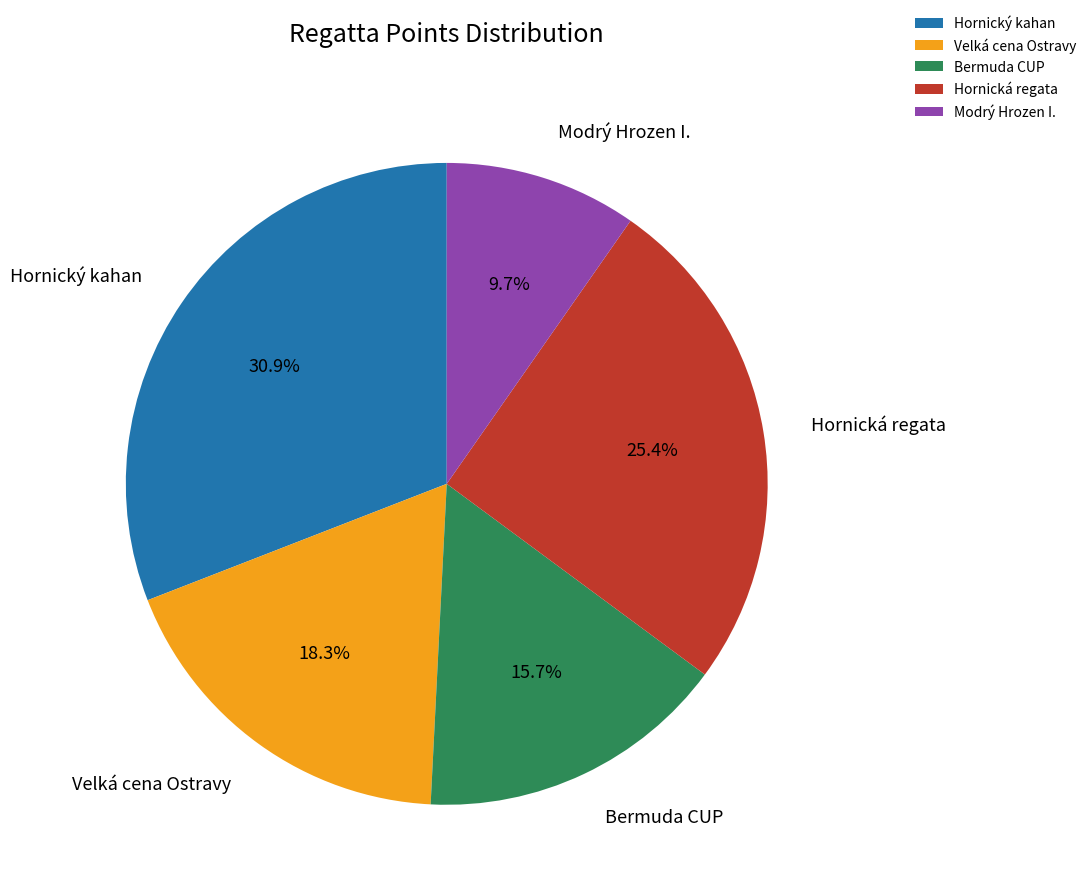

Which slice is the largest?

Hornický kahan